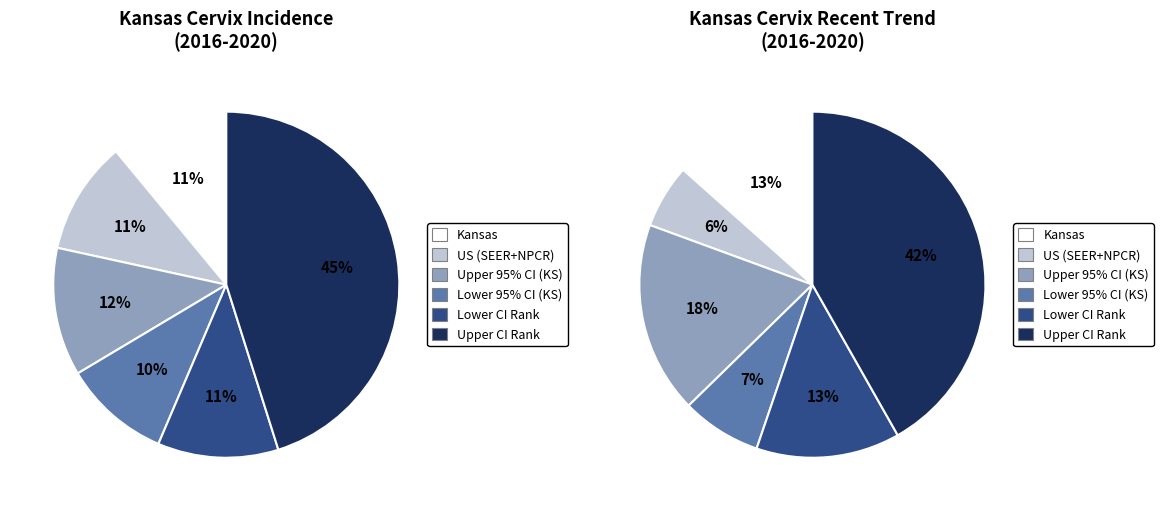

Which category has the smallest portion of the pie?

Lower 95% CI